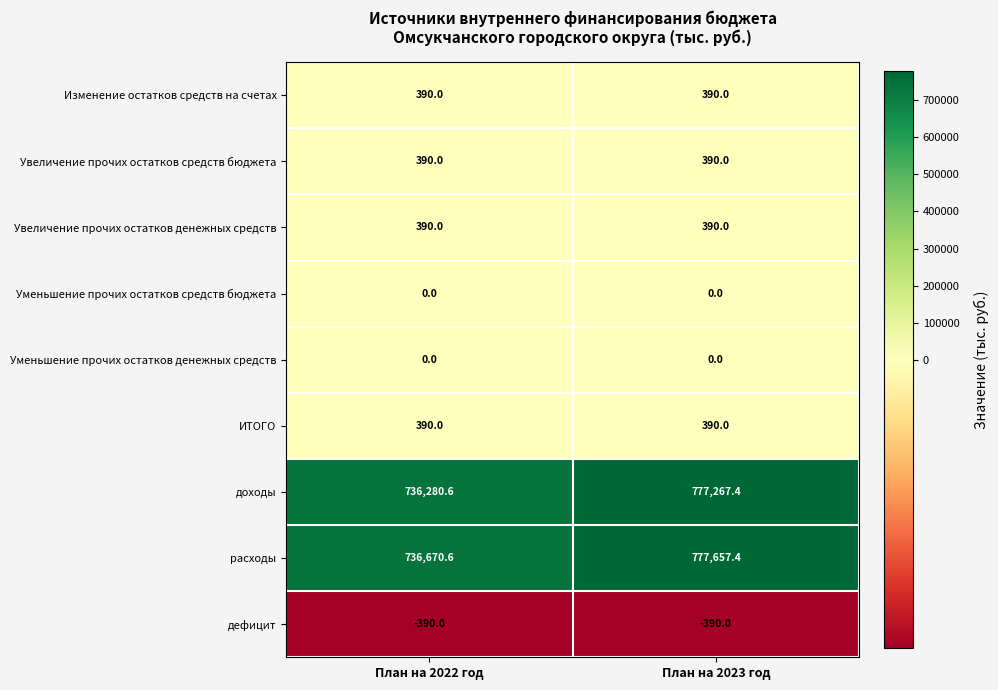

What is the greatest value displayed?

777657.4